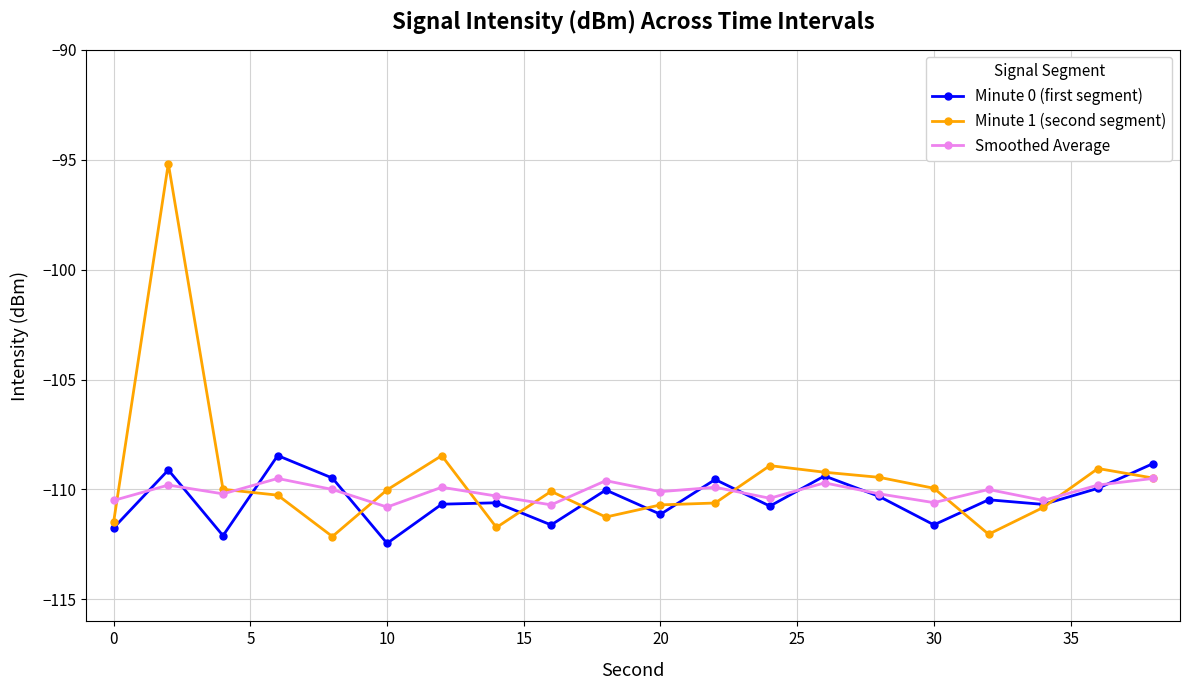

What are all the series names shown in the legend?

Minute 0 (first segment), Minute 1 (second segment), Smoothed Average